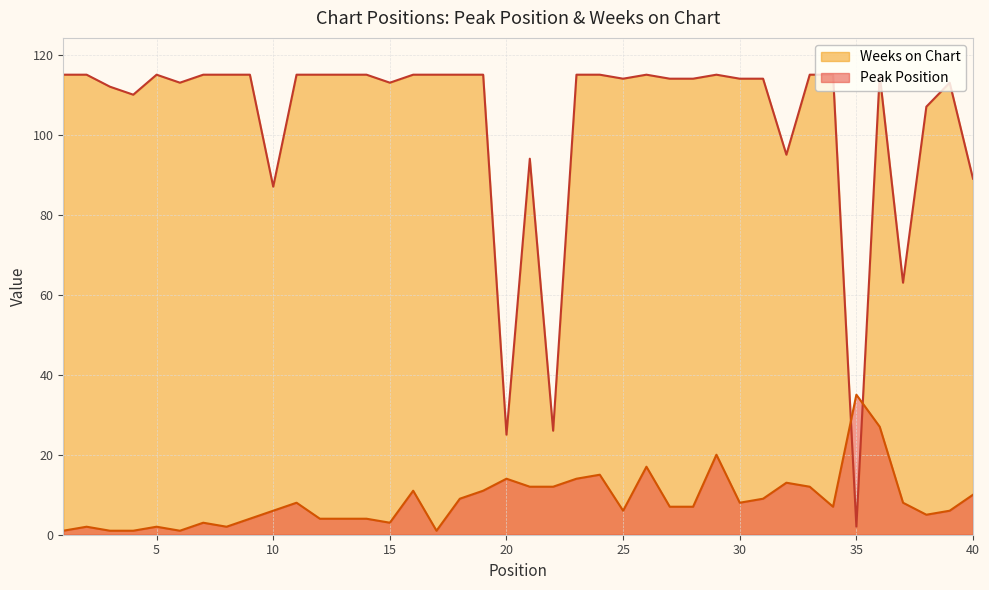

Between which two adjacent categories do Peak Position and Weeks on Chart first intersect?

34 and 35